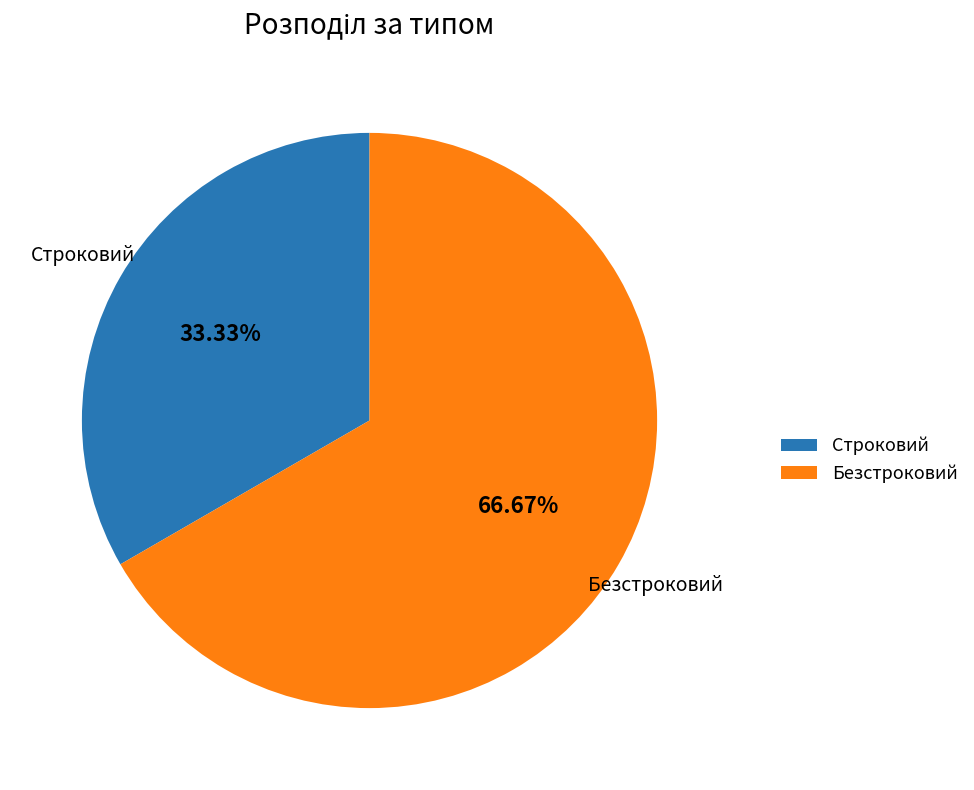

To the nearest percent, what portion does Безстроковий represent?

67%